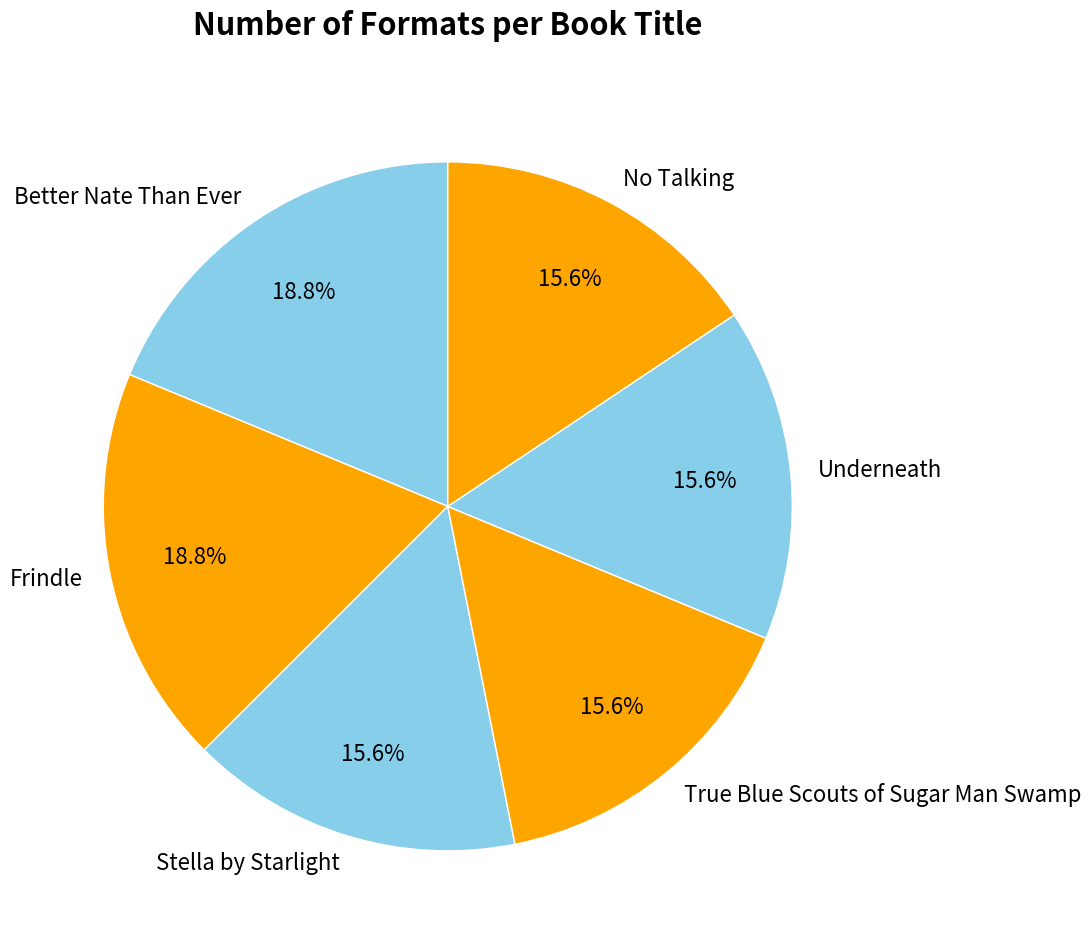

How many segments does this pie chart have?

6